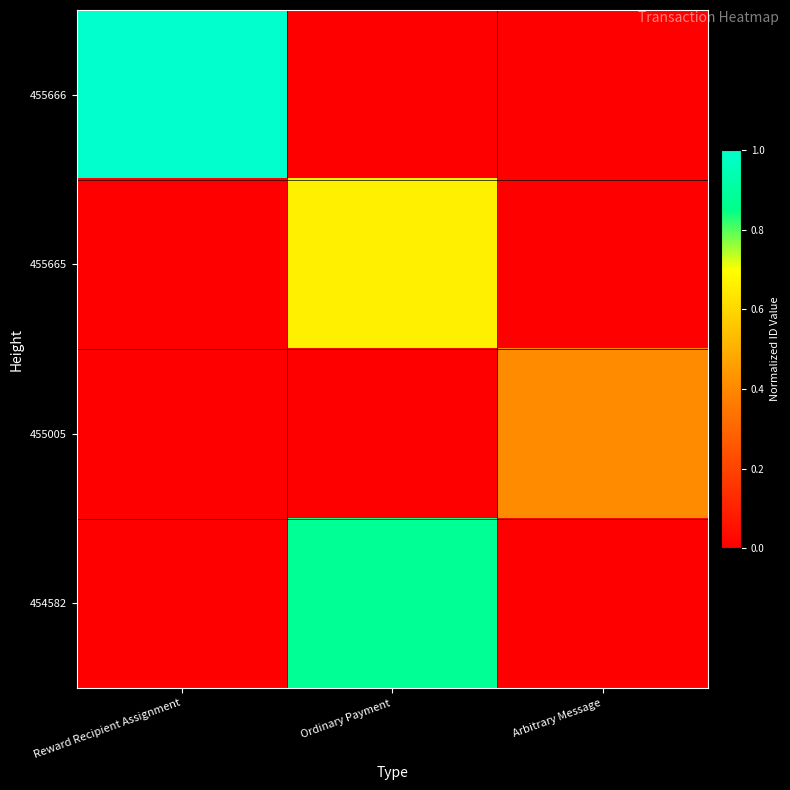

Which label corresponds to the largest value in the chart?

Reward Recipient Assignment